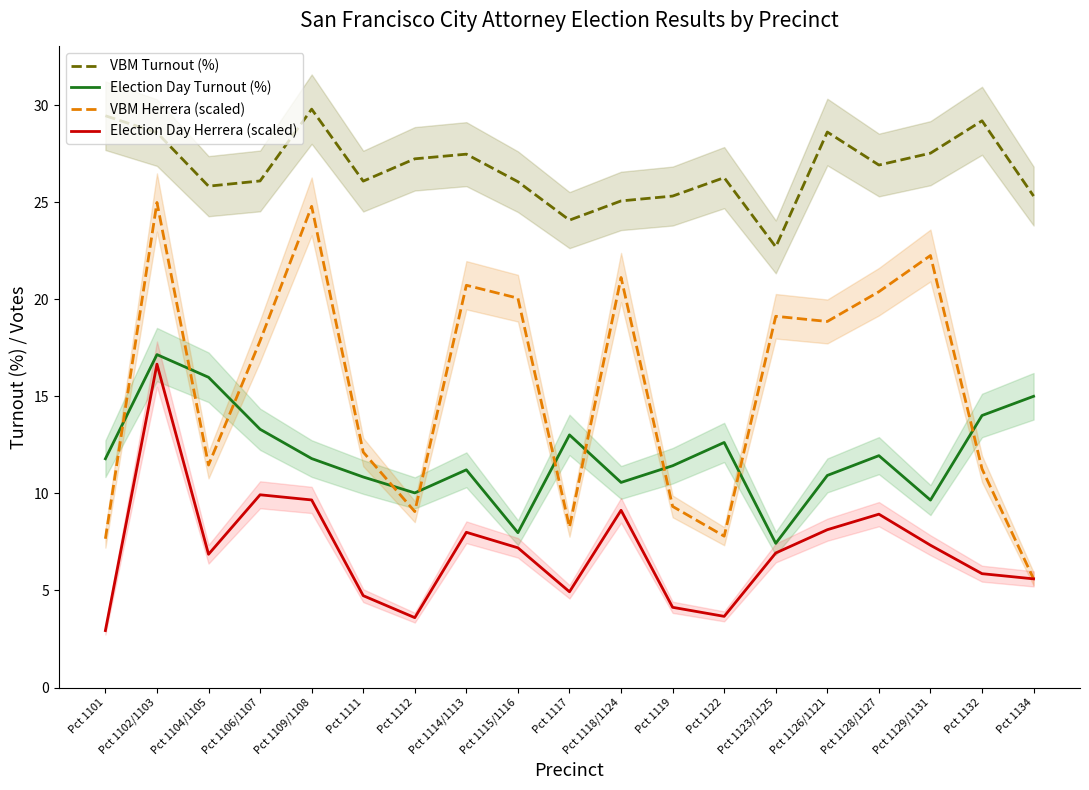

What is the highest value of the VBM Turnout (%) series?

29.8